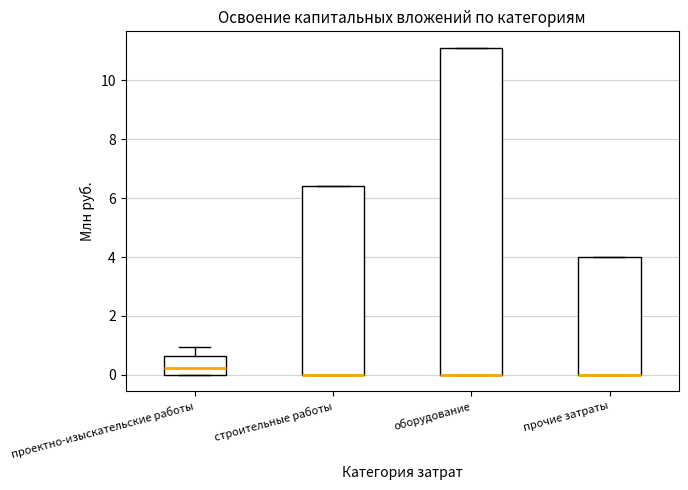

Reading left to right, transcribe this box plot: for each box, give where its median line is, the range the box spans, and where its two whiskers end, as read against the y-axis. The values are not printed on the chart, so give them approximately, as read against the axis.

проектно-изыскательские работы: median 0.2, box 0.0 to 0.6, whiskers 0.0 to 1.0
строительные работы: median 0.0 (drawn on the box's lower edge), box 0.0 to 6.4, whiskers 0.0 to 6.4
оборудование: median 0.0 (drawn on the box's lower edge), box 0.0 to 11.2, whiskers 0.0 to 11.2
прочие затраты: median 0.0 (drawn on the box's lower edge), box 0.0 to 4.0, whiskers 0.0 to 4.0